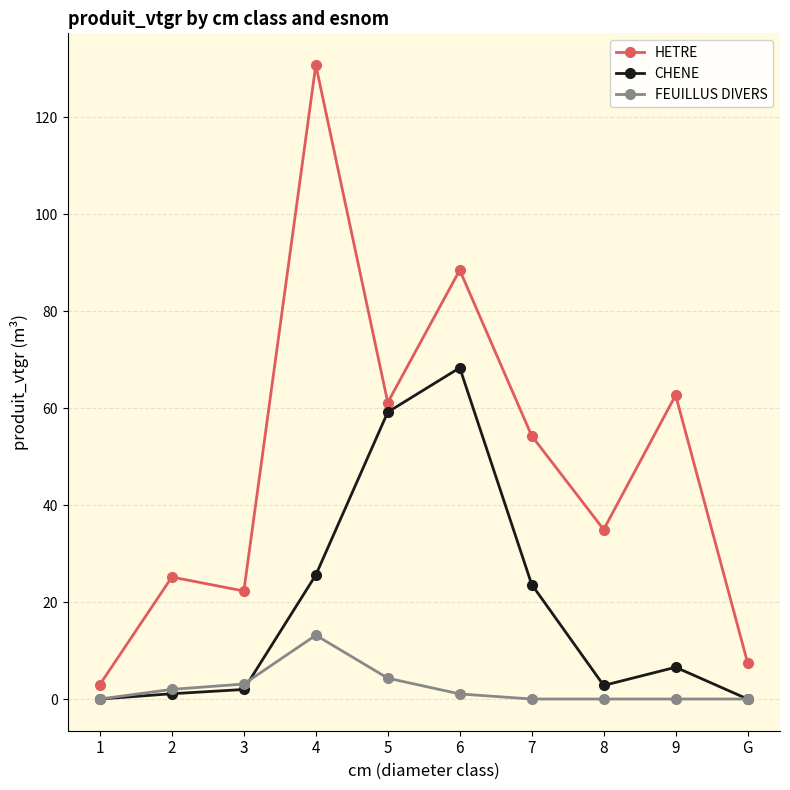

What position from the right is 2?

9